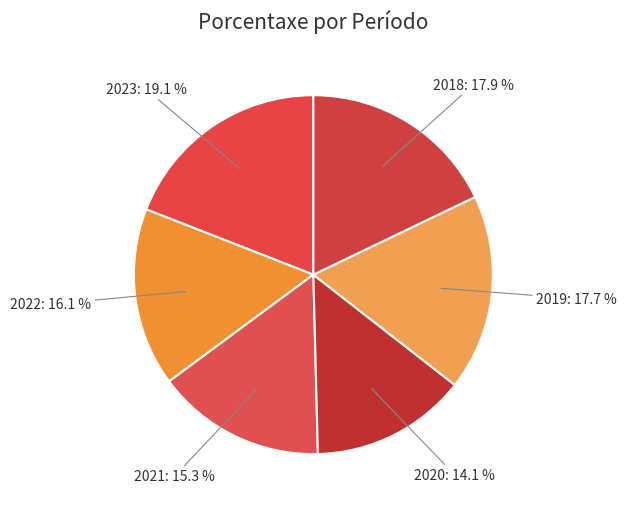

Which category has the smallest portion of the pie?

2020